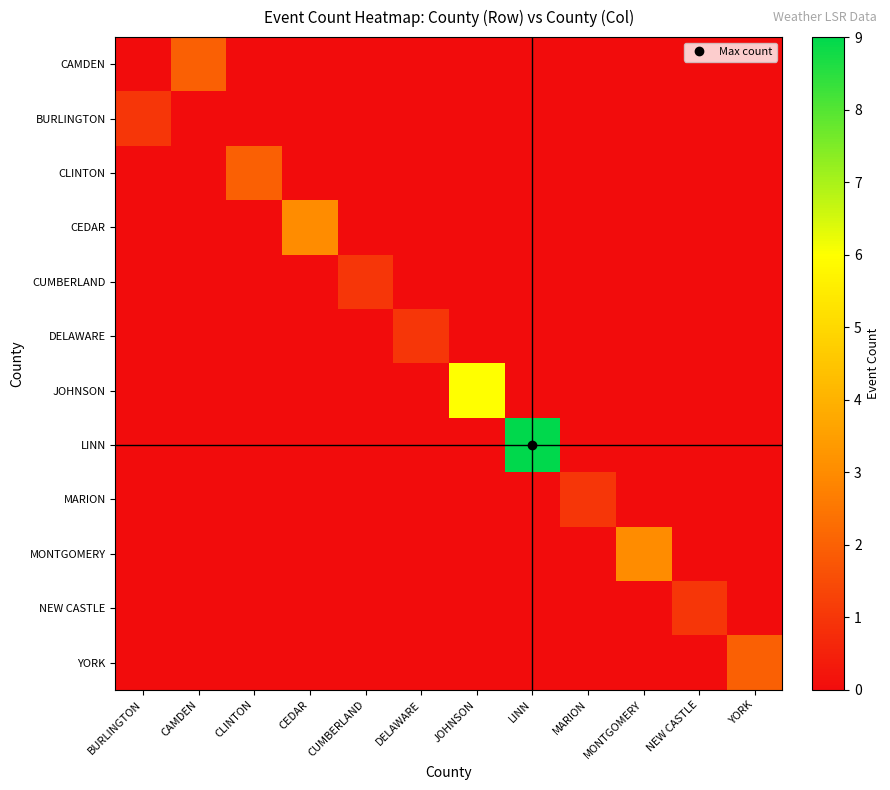

Which category has the lowest value across all series?

BURLINGTON